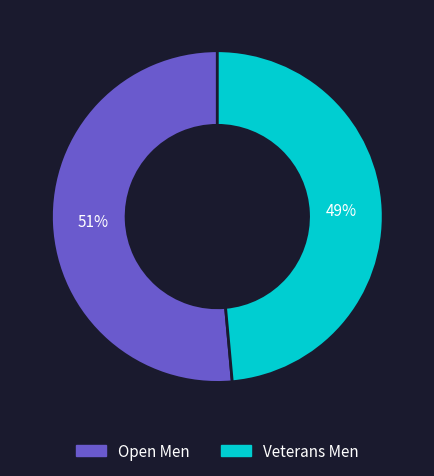

How many segments does this pie chart have?

2